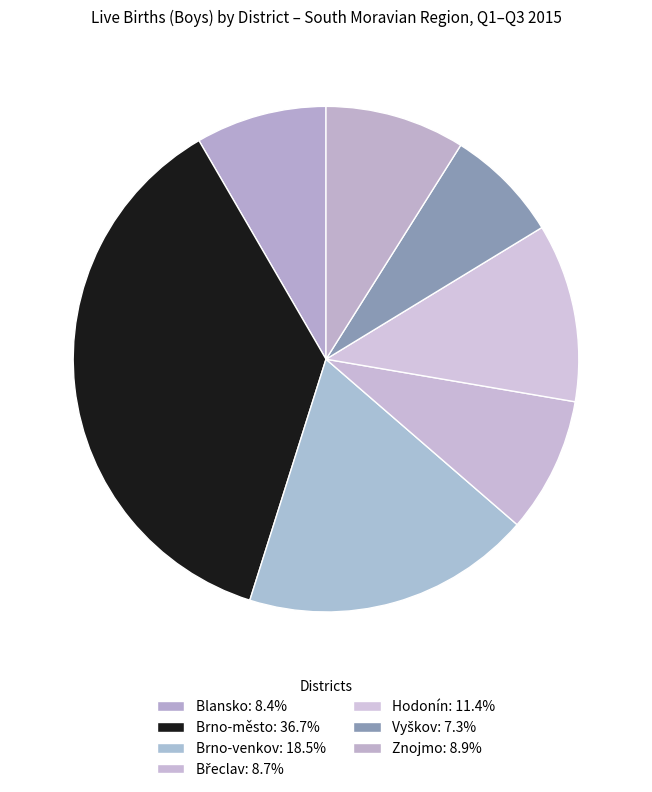

Is there any slice that represents more than half of the pie?

No